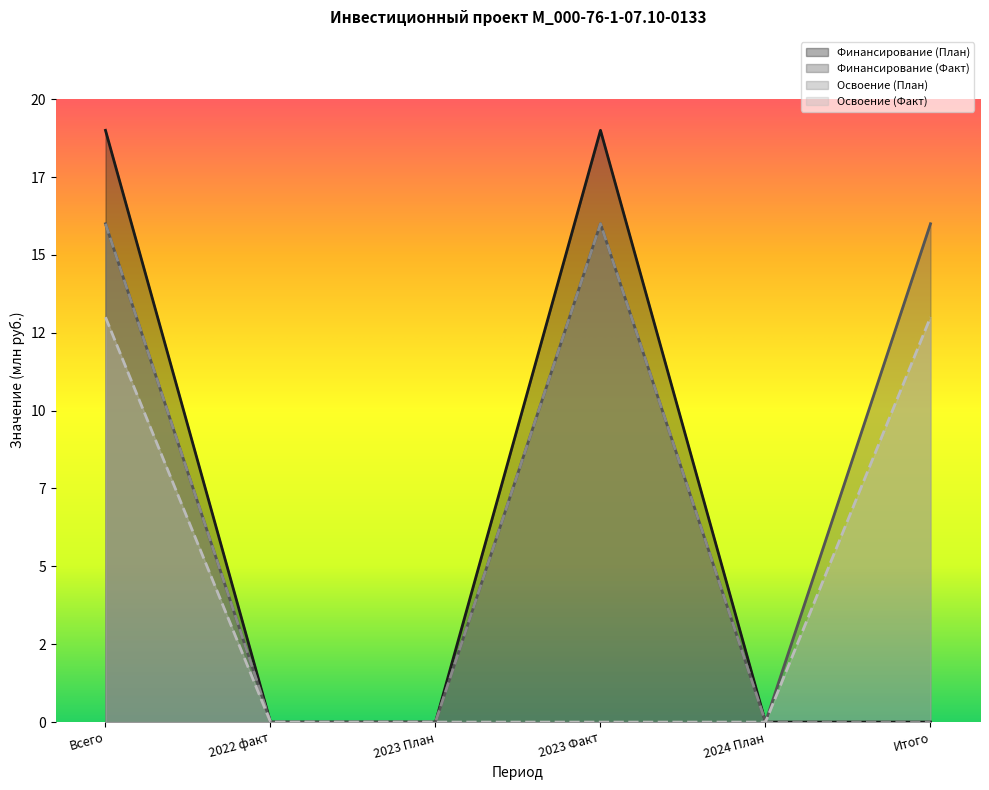

The value of Освоение (Факт) at 2024 План is 6. True or false?

False